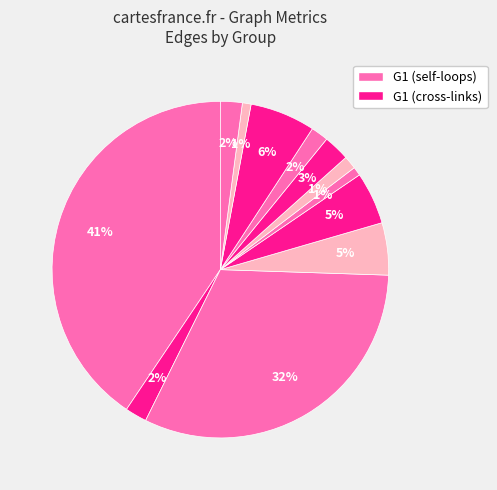

How many slices are in this pie chart?

12